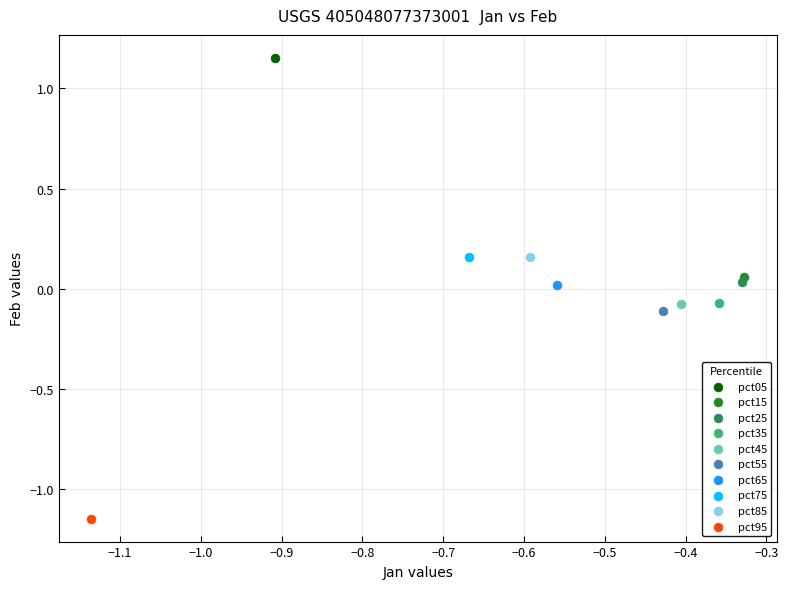

Which series reaches the maximum Y coordinate?

pct05